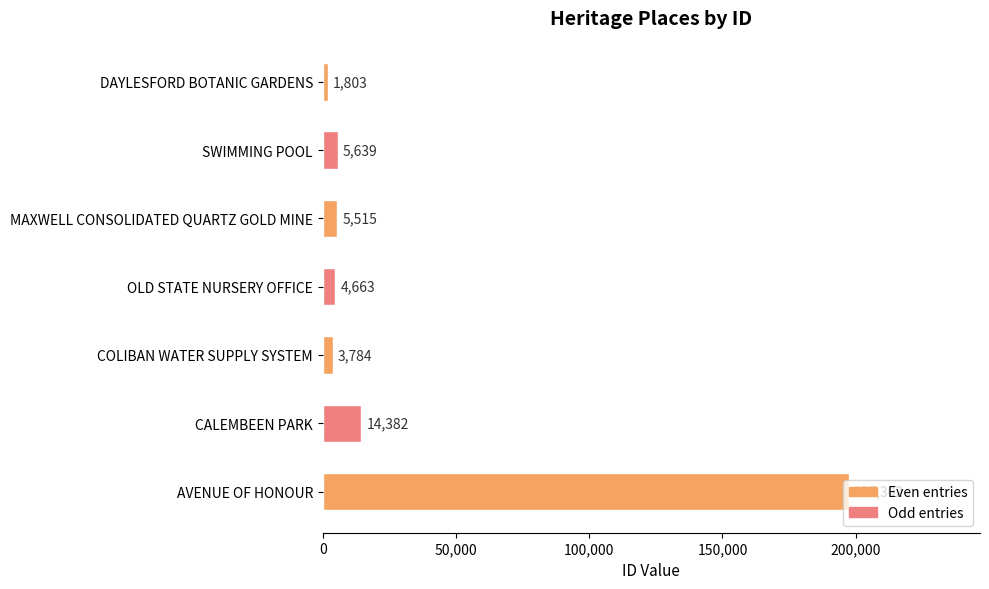

The chart shows a value of 4550 at CALEMBEEN PARK. True or false?

False